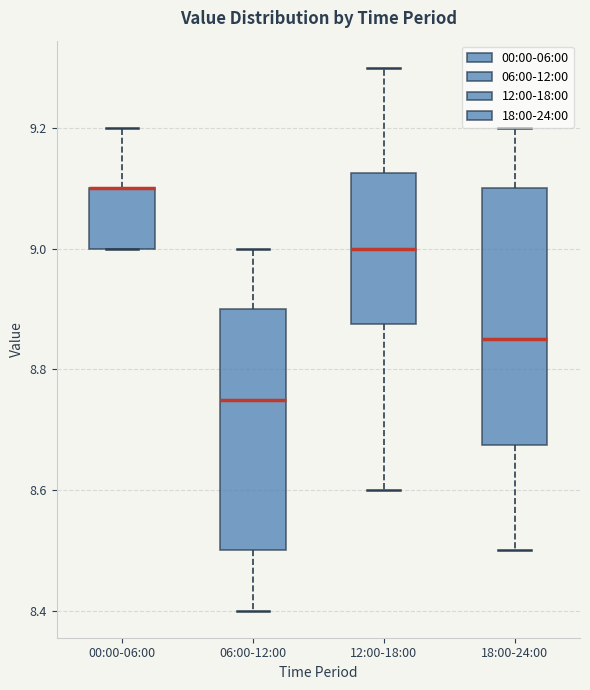

Where does the lower whisker of the box for 12:00-18:00 end on the y-axis? The values are not printed on the chart, so give them approximately, as read against the axis.

8.60